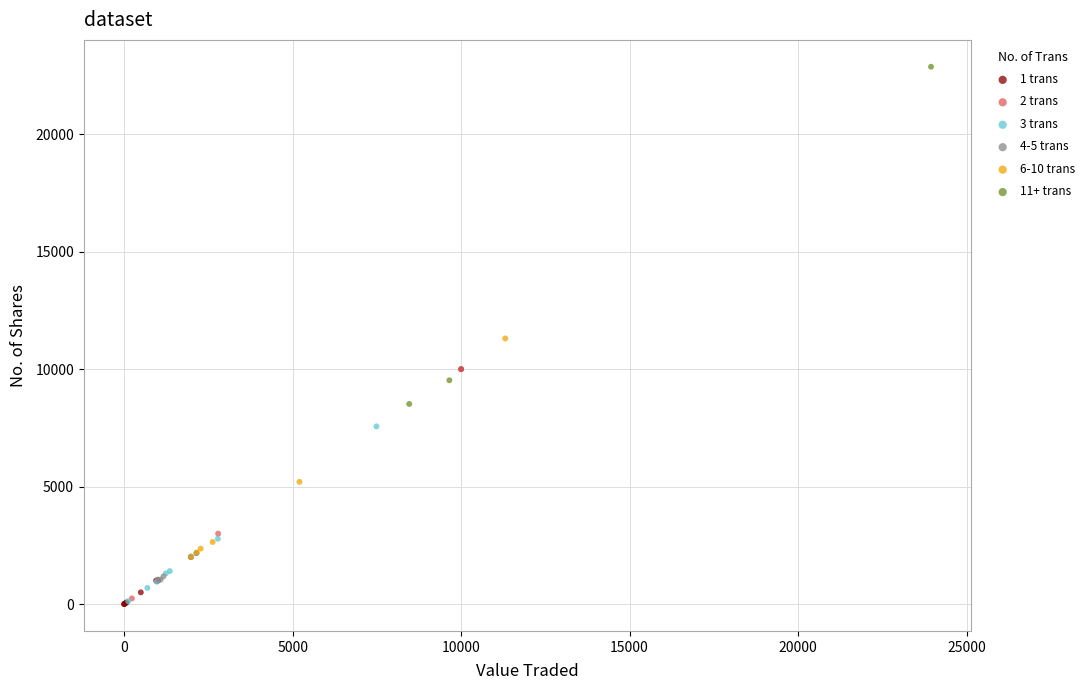

Which series contains the highest Y value?

11+ trans